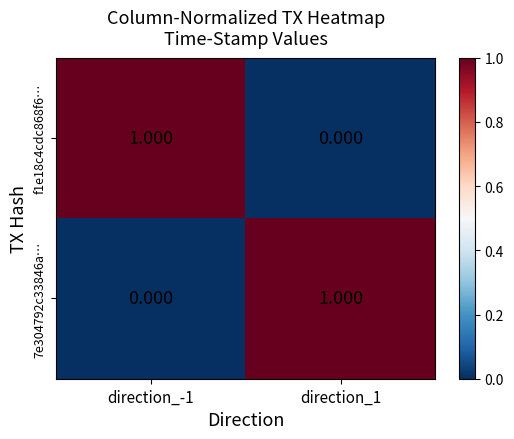

Reading right to left, what are all the values shown in this chart?

f1e18c4cdc868f6…: direction_1=0	direction_-1=1
7e304792c33846a…: direction_1=1	direction_-1=0